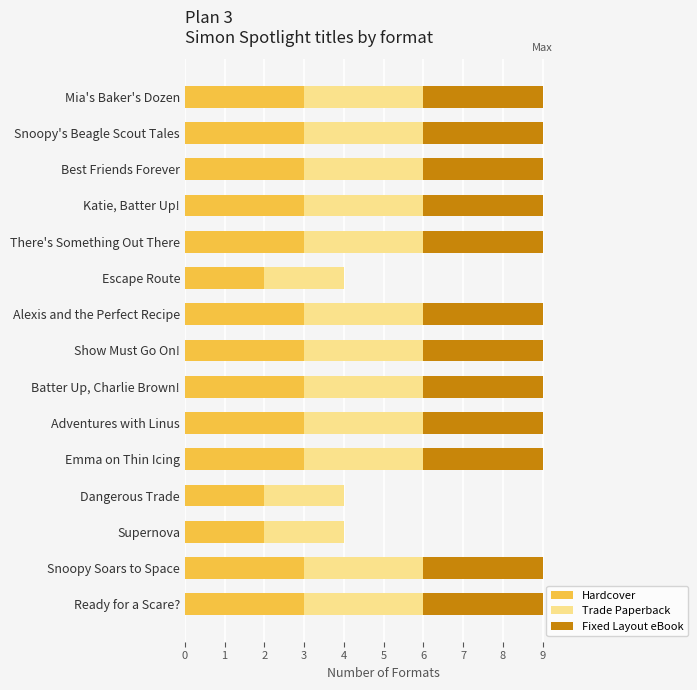

What is the average value of the Hardcover series?

3